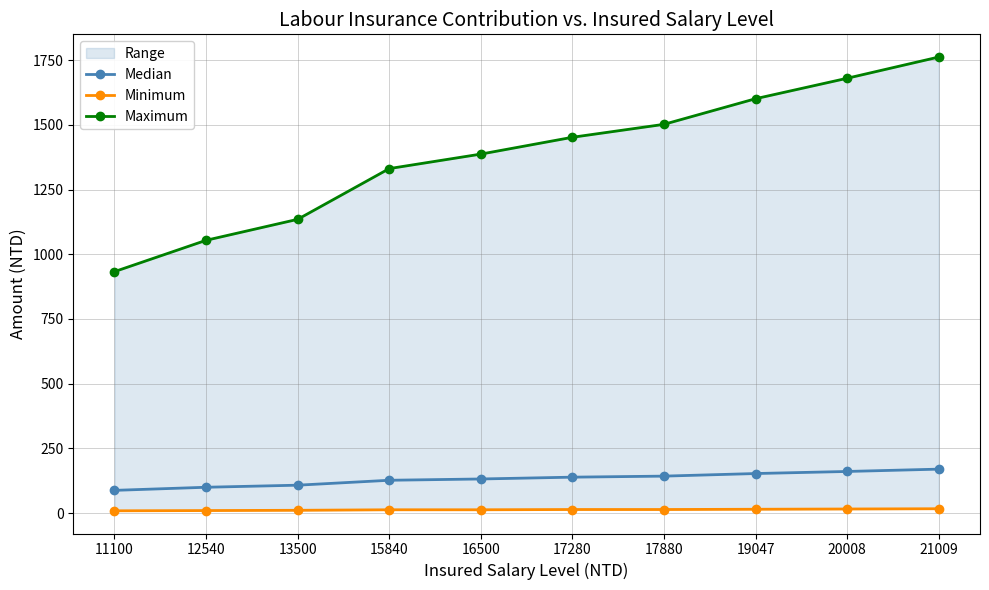

What is the difference between the maximum and minimum values in the Maximum series?

829